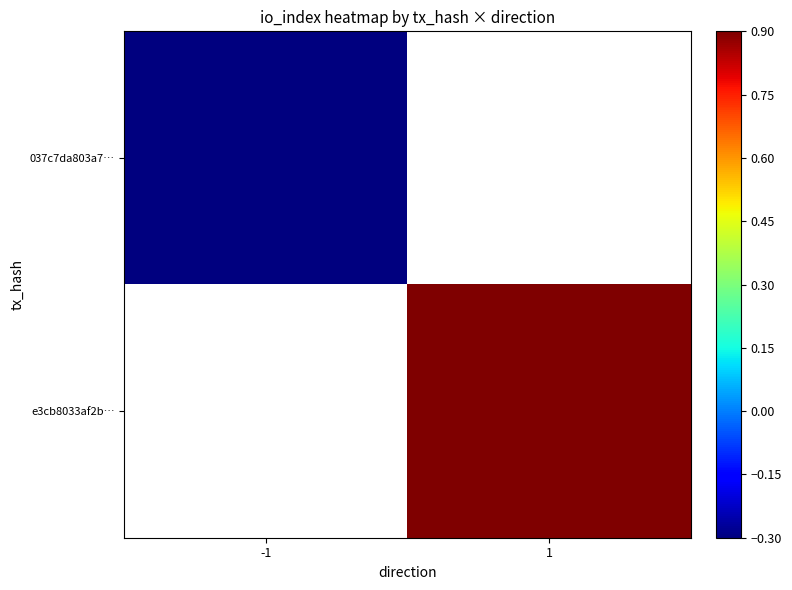

Between -1 and 1, which is larger?

1